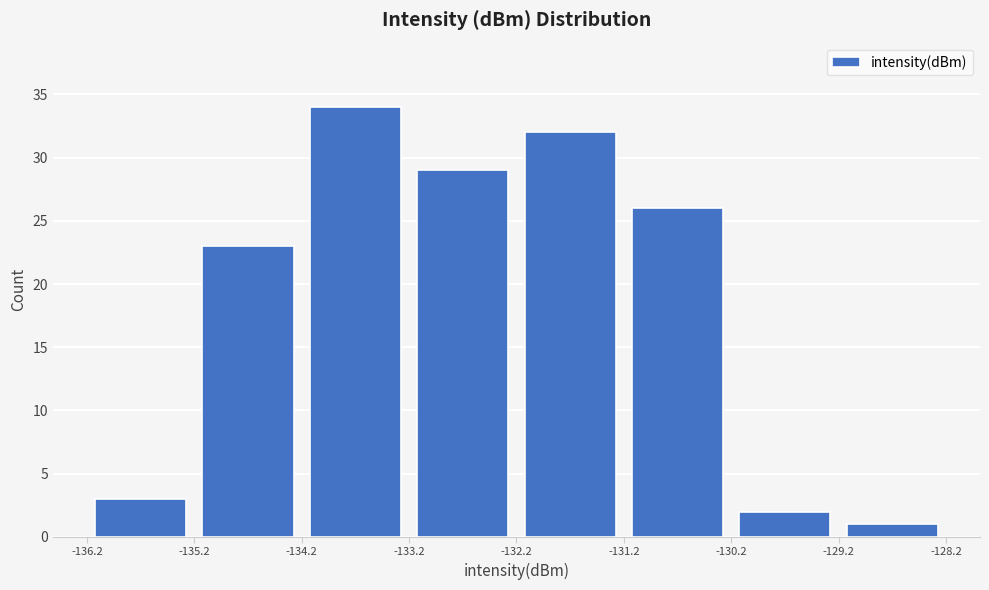

Which range on the x-axis has the tallest bar?

-134.2 to -133.2